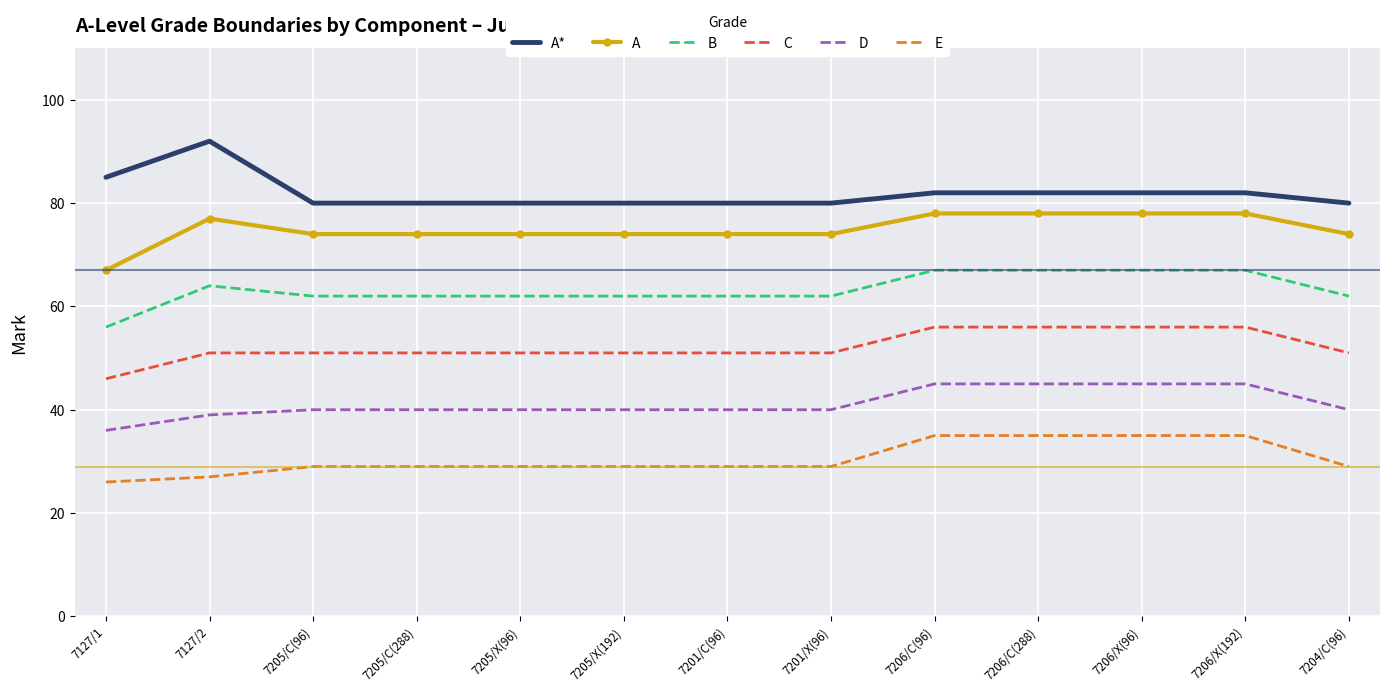

What is the spread (max minus min) of values at 7201/C(96)?

51